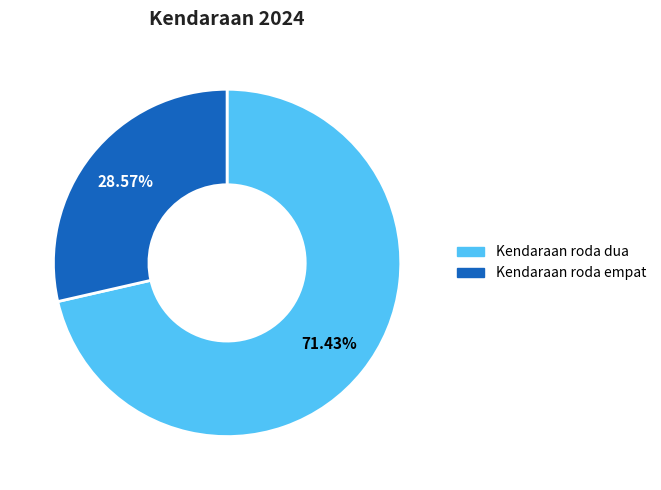

The Kendaraan roda empat slice represents 29% of the pie. True or false?

True